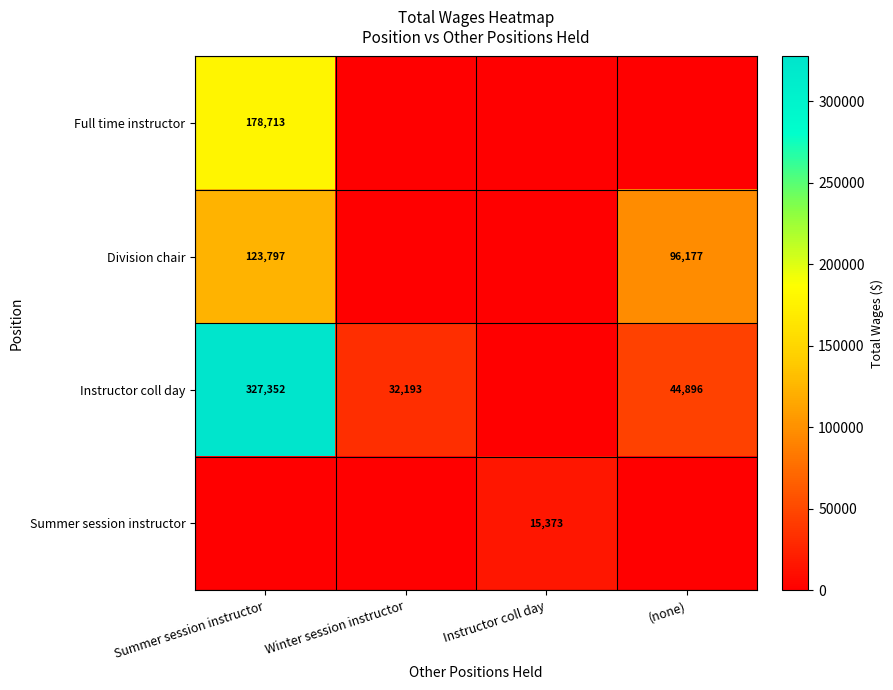

True or false: Division chair has a value of 96177 at (none).

True